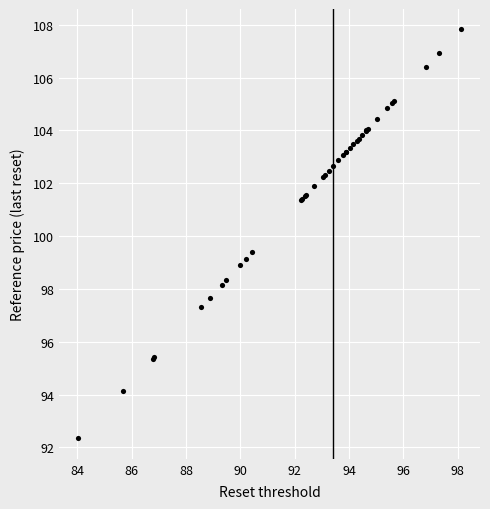

What Y value in the scatter plot is closest to 100?

99.4